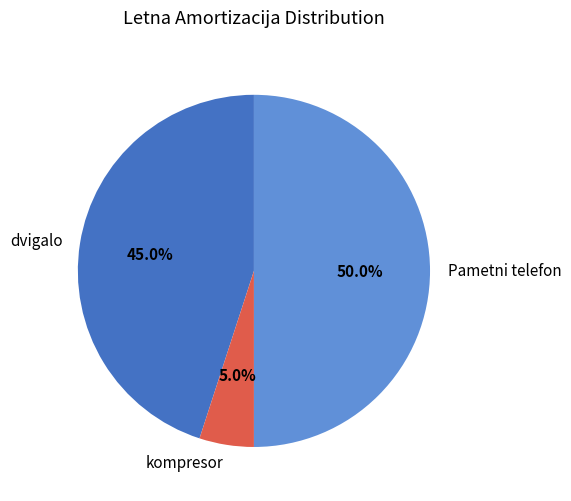

Between dvigalo and Pametni telefon, which is larger?

Pametni telefon